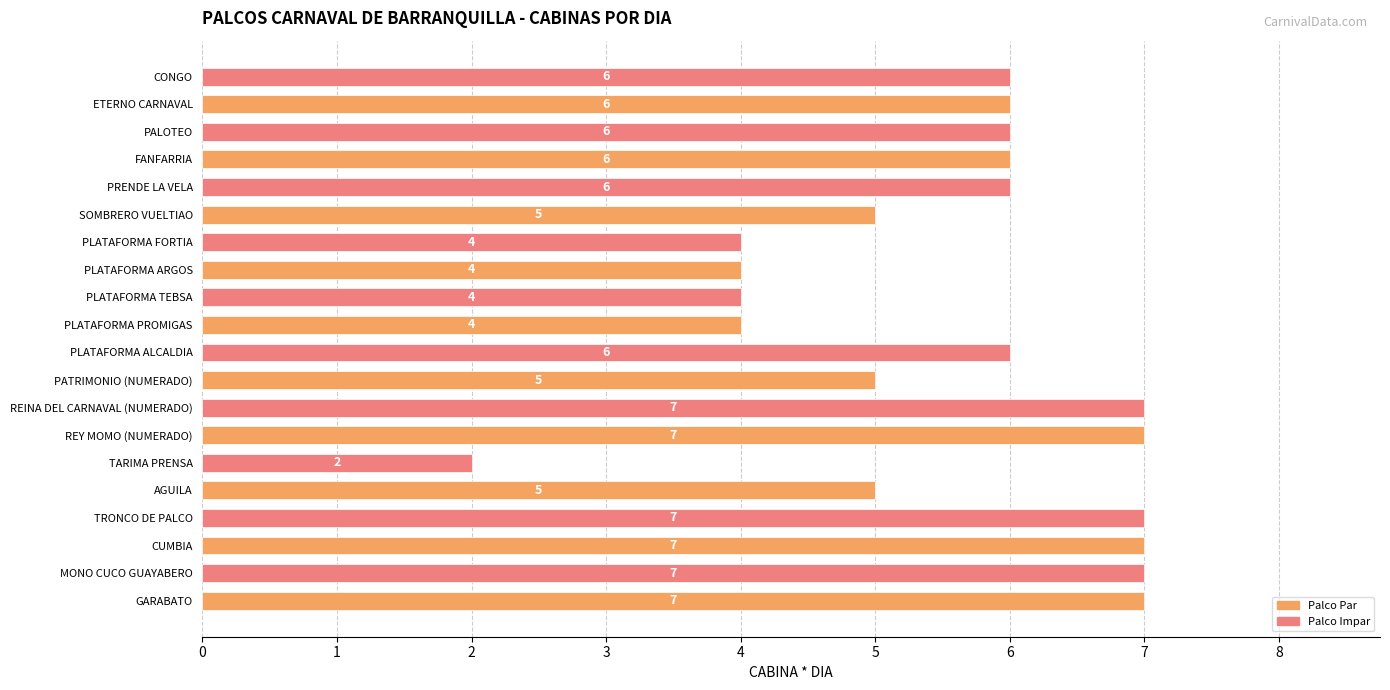

Reading top to bottom, extract all data points from this chart.

CONGO=6	ETERNO CARNAVAL=6	PALOTEO=6	FANFARRIA=6	PRENDE LA VELA=6	SOMBRERO VUELTIAO=5	PLATAFORMA FORTIA=4	PLATAFORMA ARGOS=4	PLATAFORMA TEBSA=4	PLATAFORMA PROMIGAS=4	PLATAFORMA ALCALDIA=6	PATRIMONIO (NUMERADO)=5	REINA DEL CARNAVAL (NUMERADO)=7	REY MOMO (NUMERADO)=7	TARIMA PRENSA=2	AGUILA=5	TRONCO DE PALCO=7	CUMBIA=7	MONO CUCO GUAYABERO=7	GARABATO=7